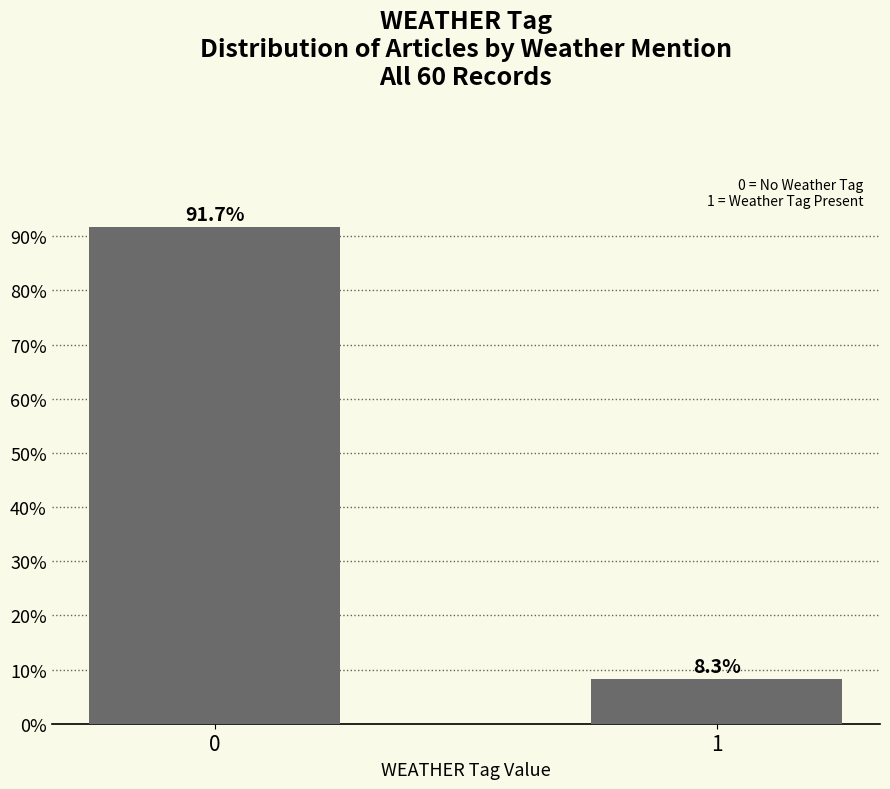

Reading left to right, what are all the values shown in this chart?

91.7	8.3